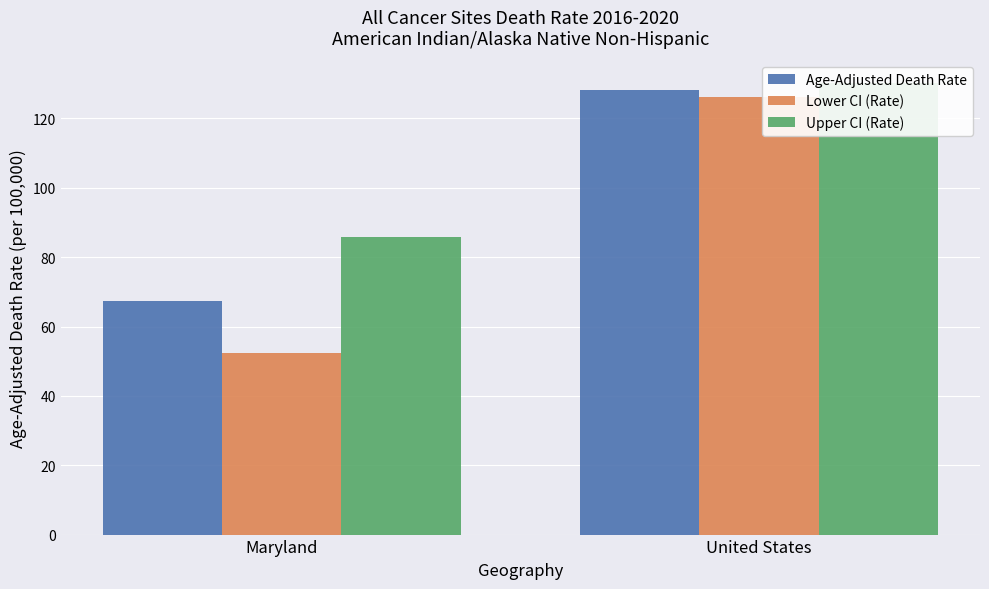

What is the smallest value displayed?

52.3